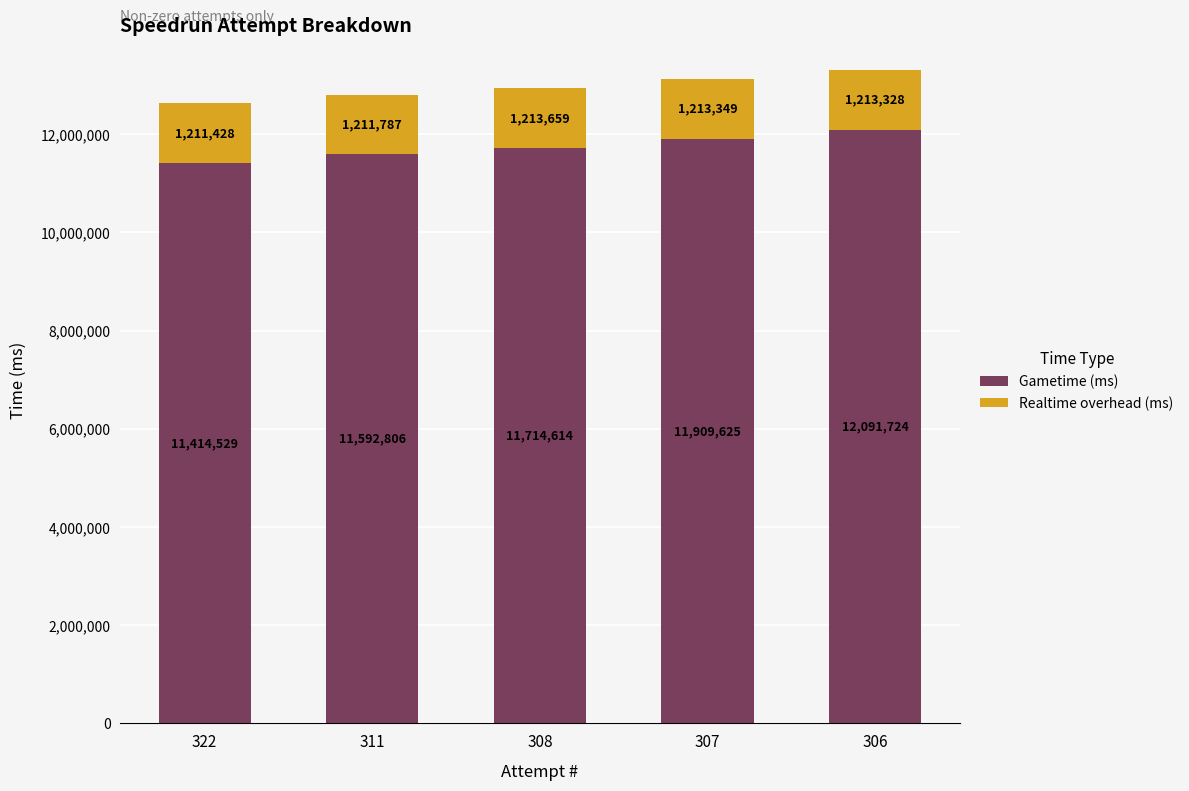

Reading left to right, what are the values for Gametime (ms)?

11414529	11592806	11714614	11909625	12091724